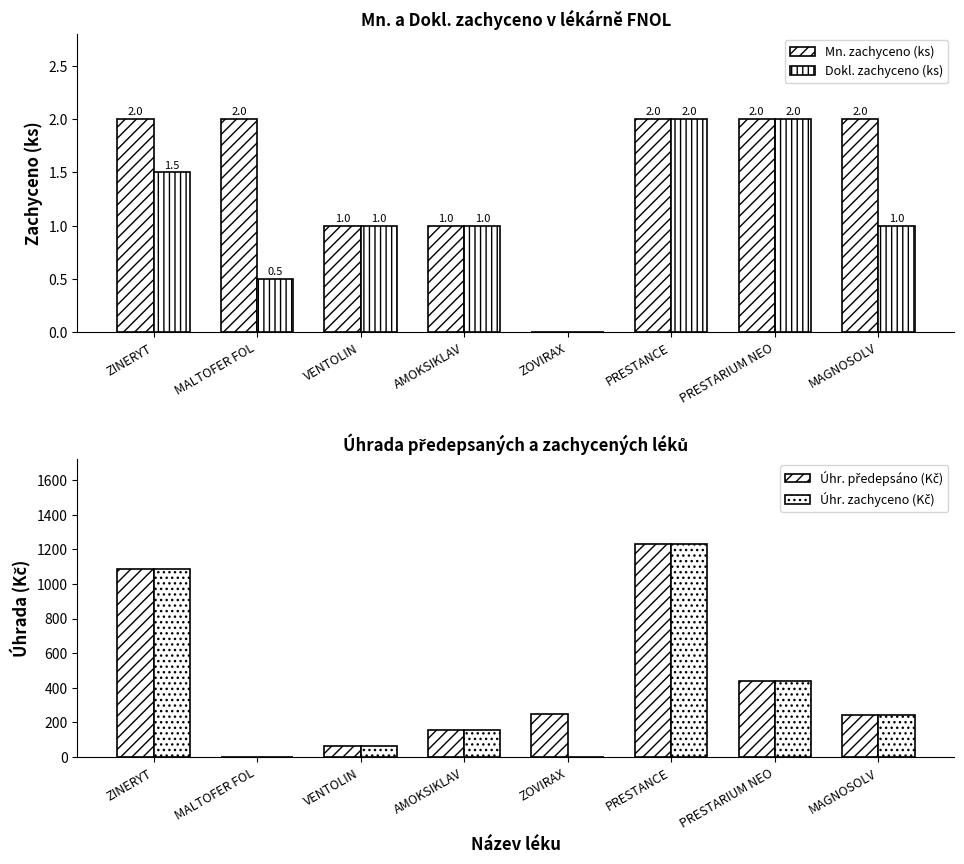

What are all the series names shown in the legend?

Mn. zachyceno (ks), Dokl. zachyceno (ks), Úhr. předepsáno (Kč), Úhr. zachyceno (Kč)